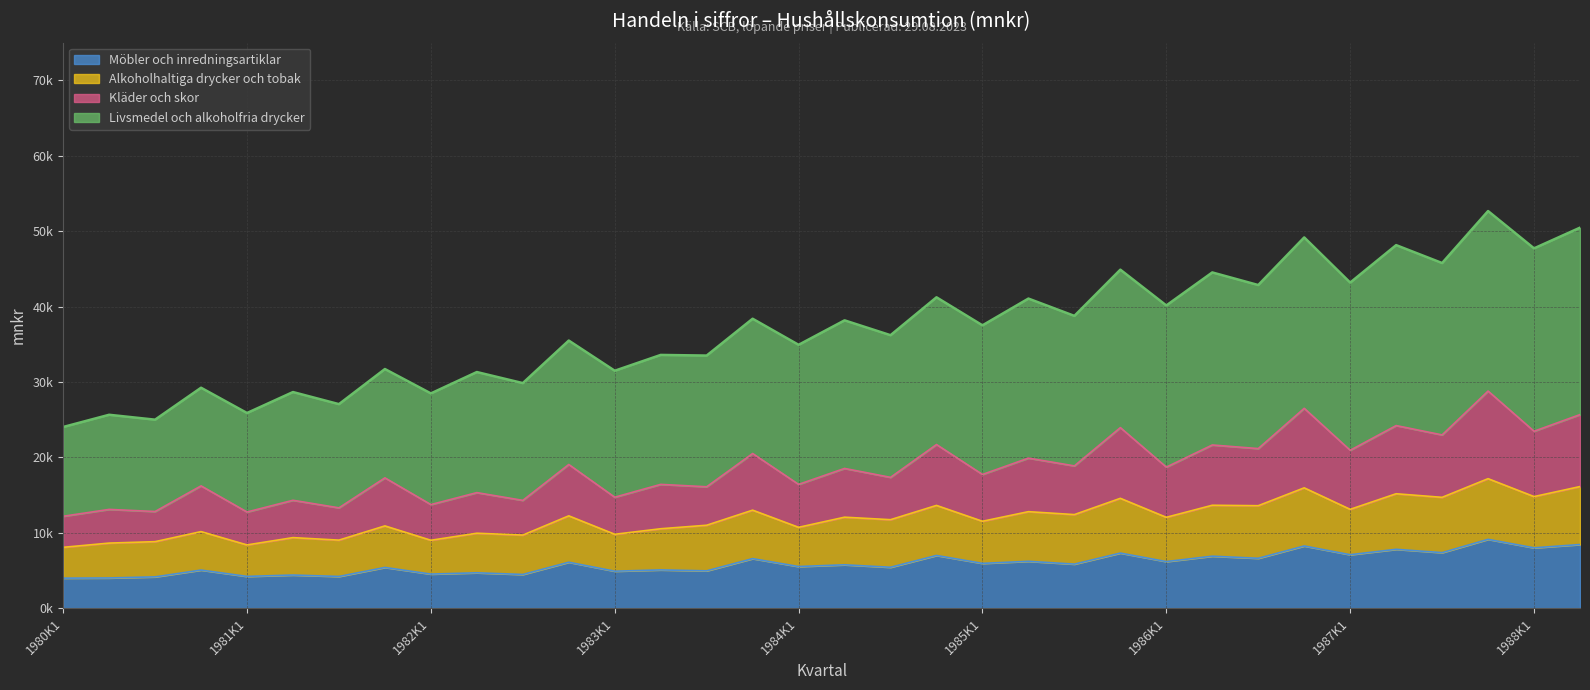

What are all the series names shown in the legend?

Möbler och inredningsartiklar, Alkoholhaltiga drycker och tobak, Kläder och skor, Livsmedel och alkoholfria drycker